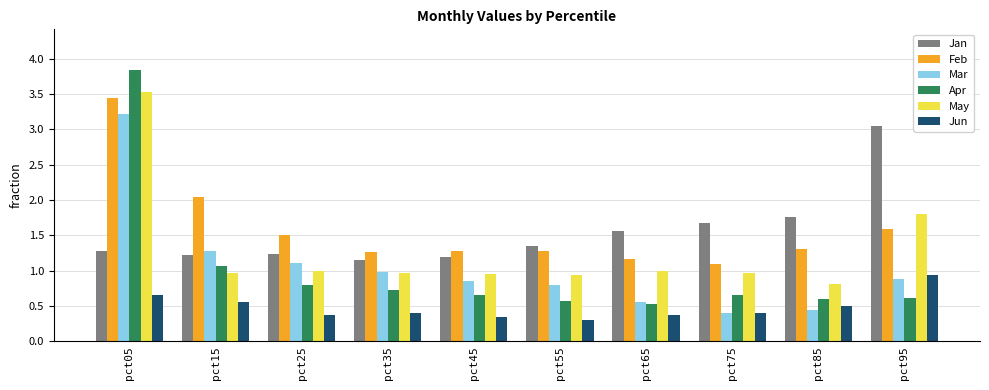

List the series in order of their peak value, highest first.

Apr, May, Feb, Mar, Jan, Jun